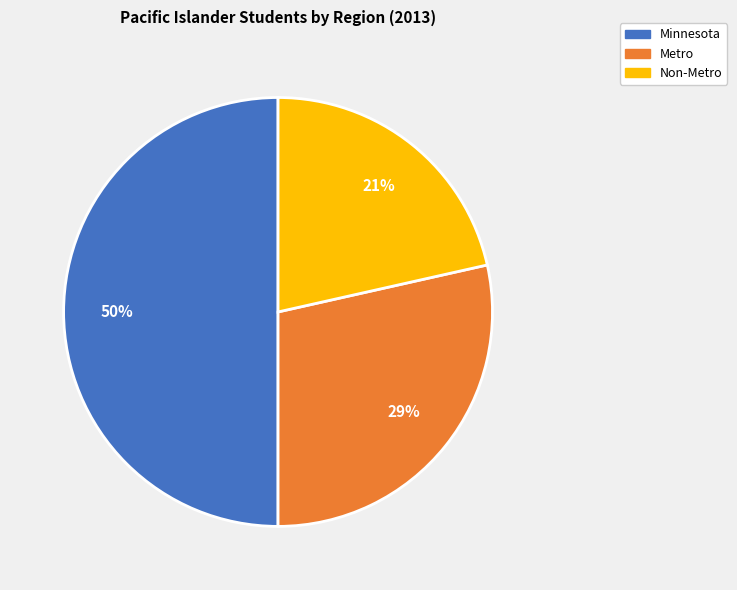

Count the number of slices in the pie.

3